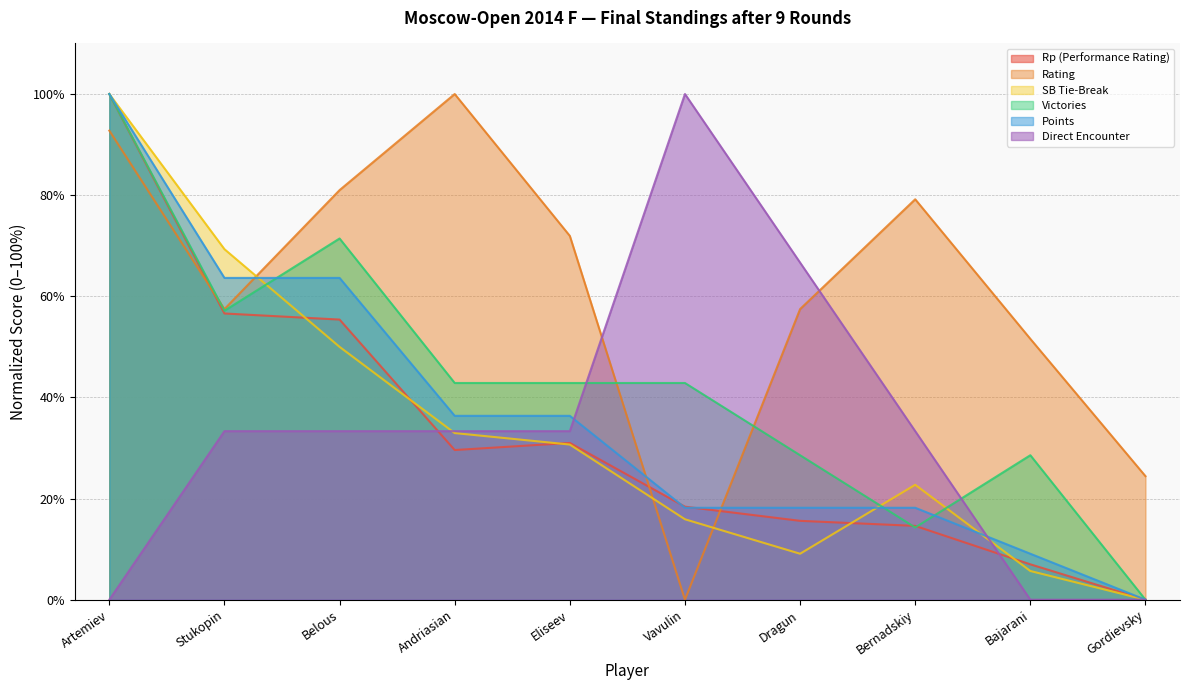

How many lines are shown in the chart?

6